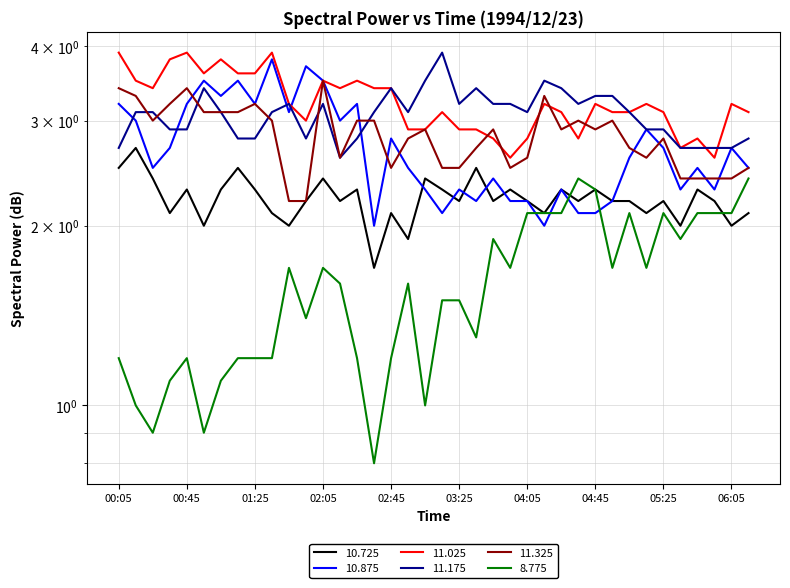

Which category has the lowest value in the 11.025 series?

03:55